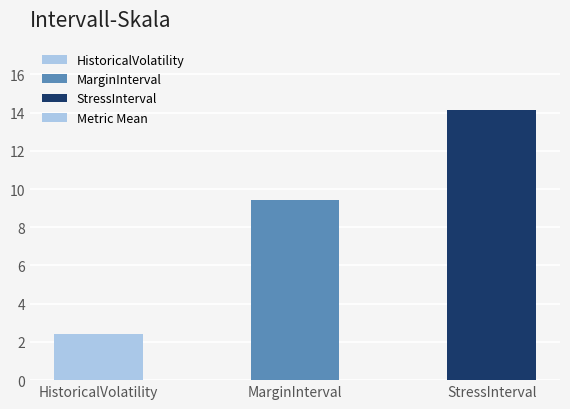

How many data points are less than 9?

1